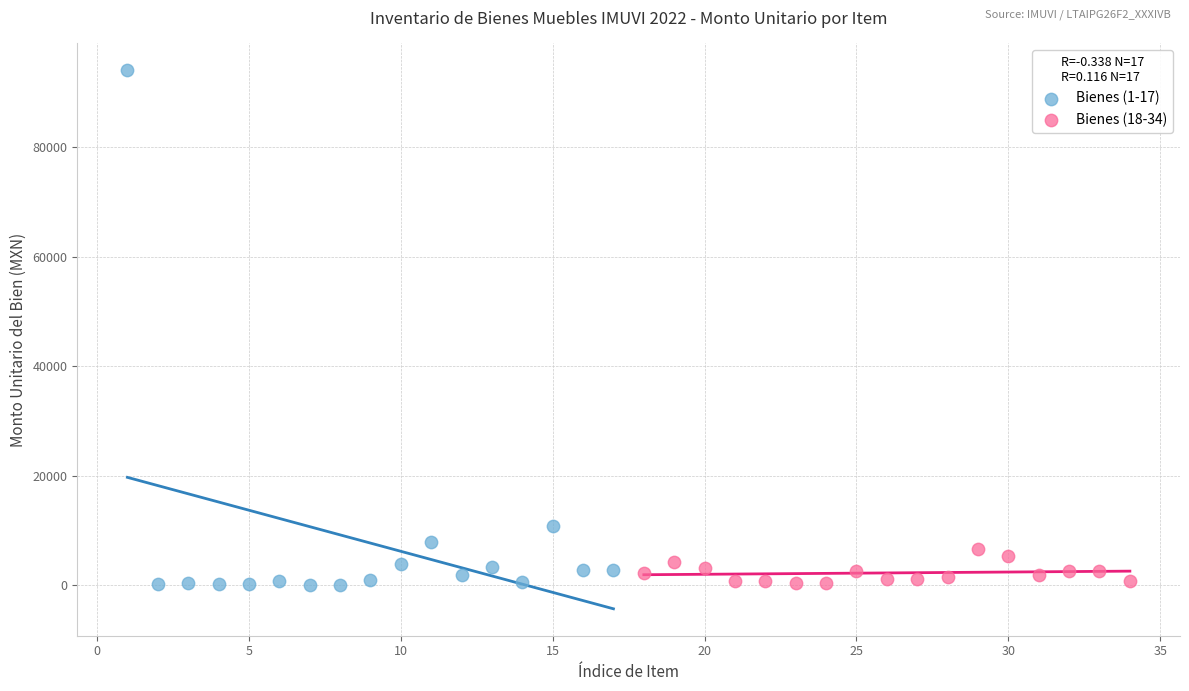

What are all the series names shown in the legend?

Bienes (1-17), Bienes (18-34)